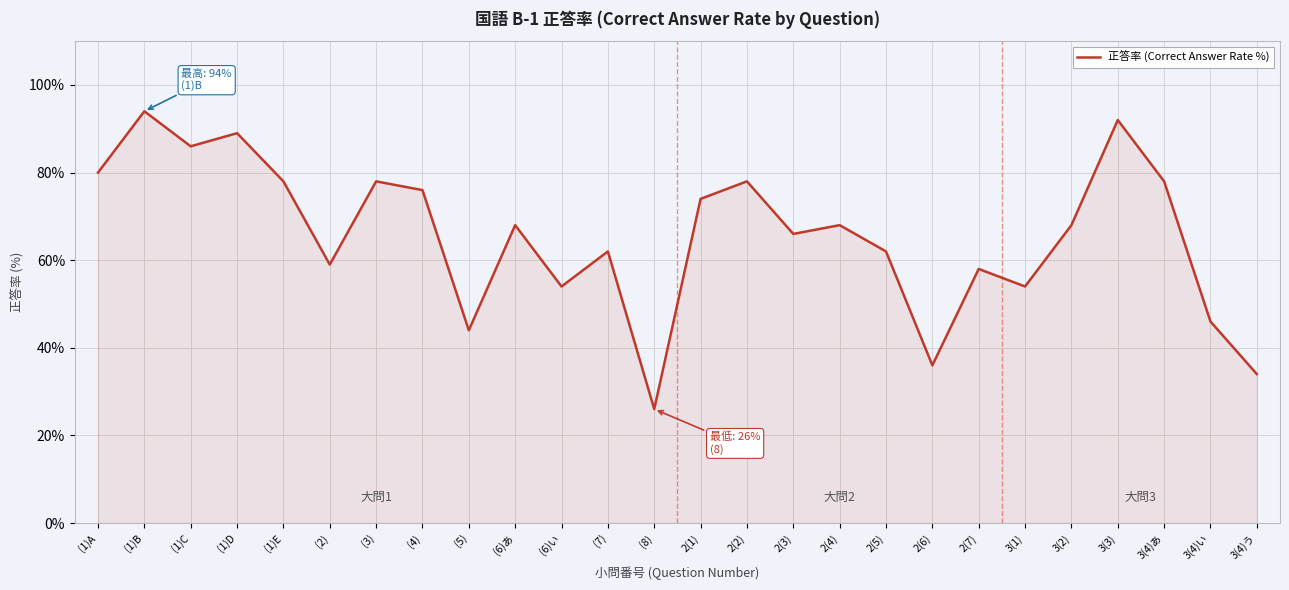

What is the change in value from (1)B to 3(1)?

-40